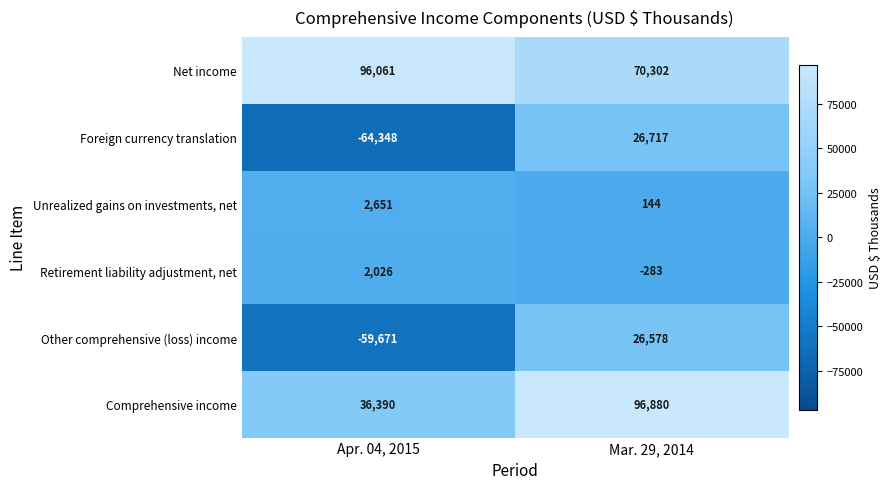

At which label is Net income closest to 83181?

Mar. 29, 2014